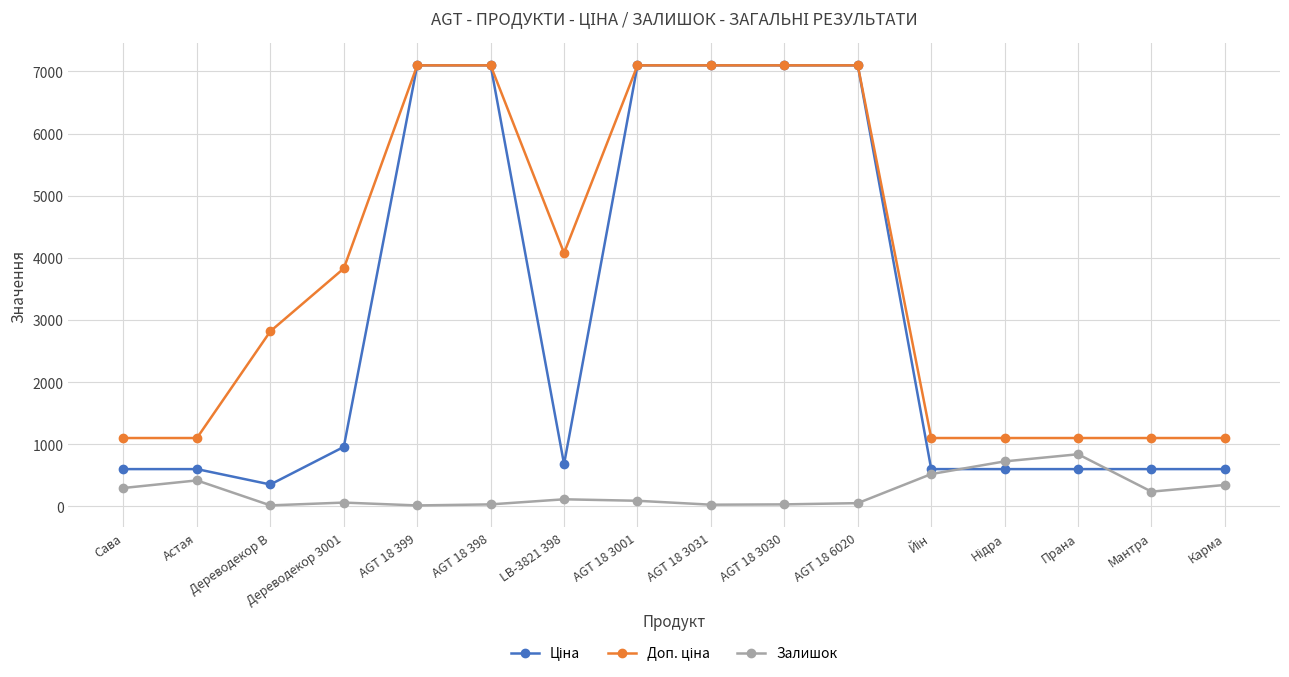

What is the label of the 9th point from the left?

AGT 18 3031